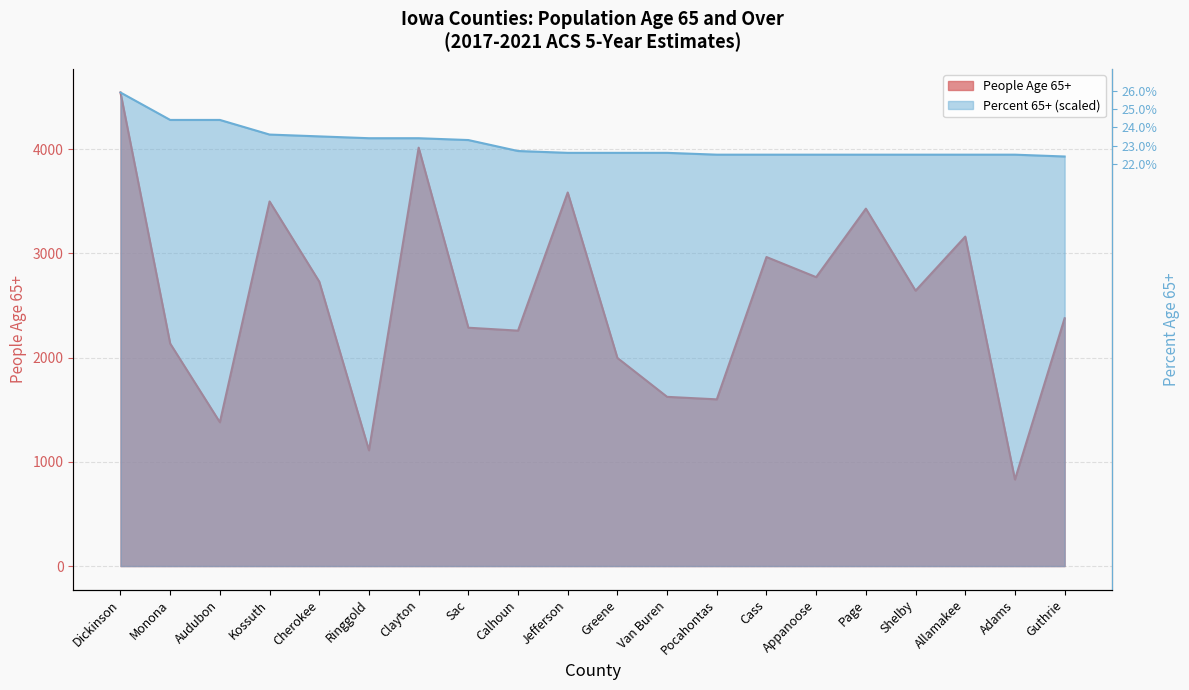

What is the sum of the Percent 65+ (scaled) values at Clayton and Dickinson?

6916.5